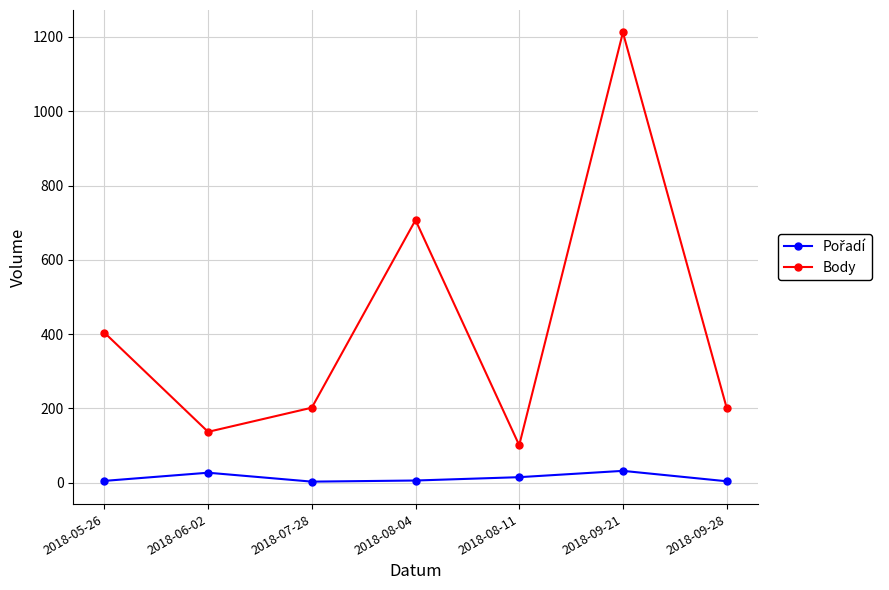

Read the Body value at 2018-06-02, to the nearest 100.

100